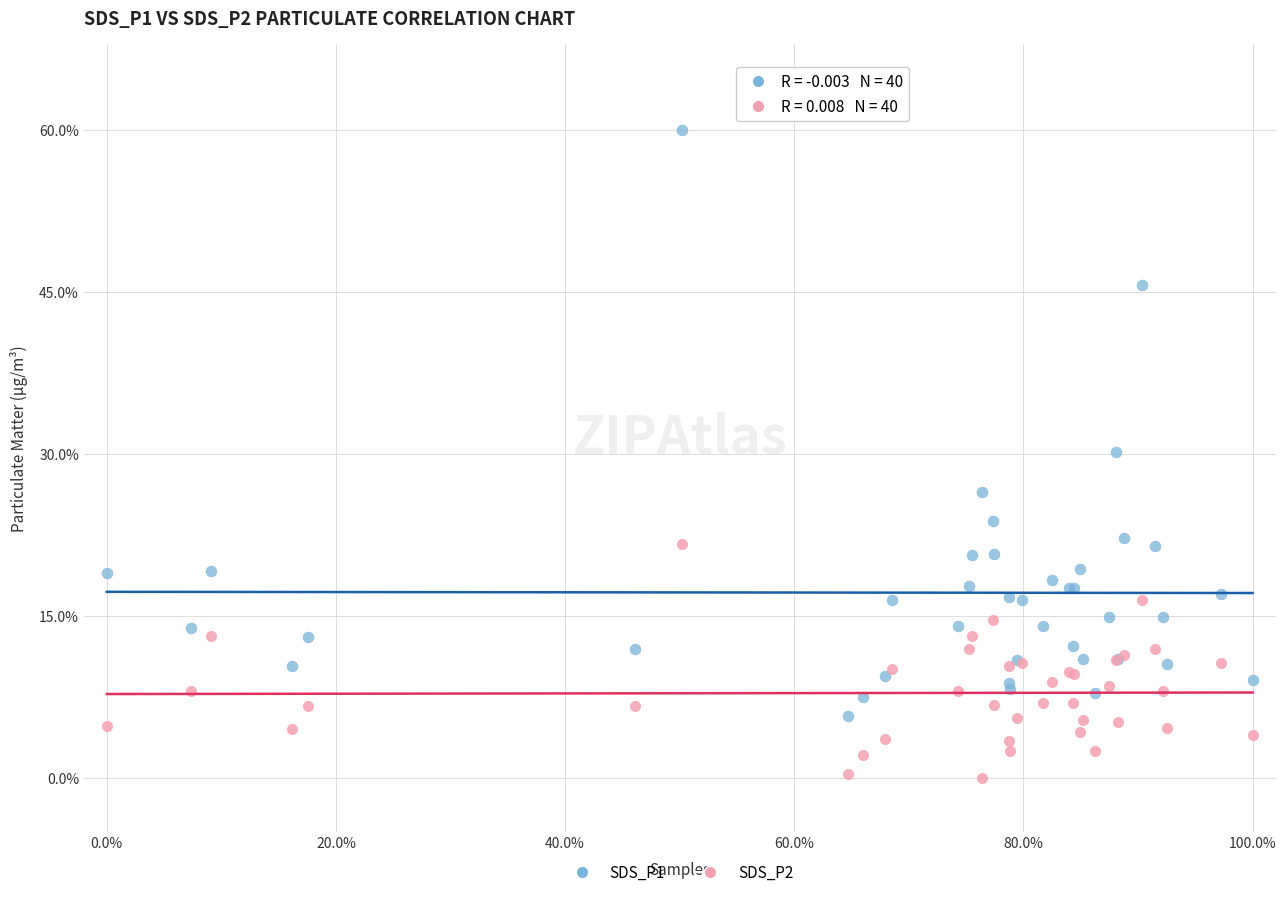

Which series has the largest Y range (max minus min)?

SDS_P1